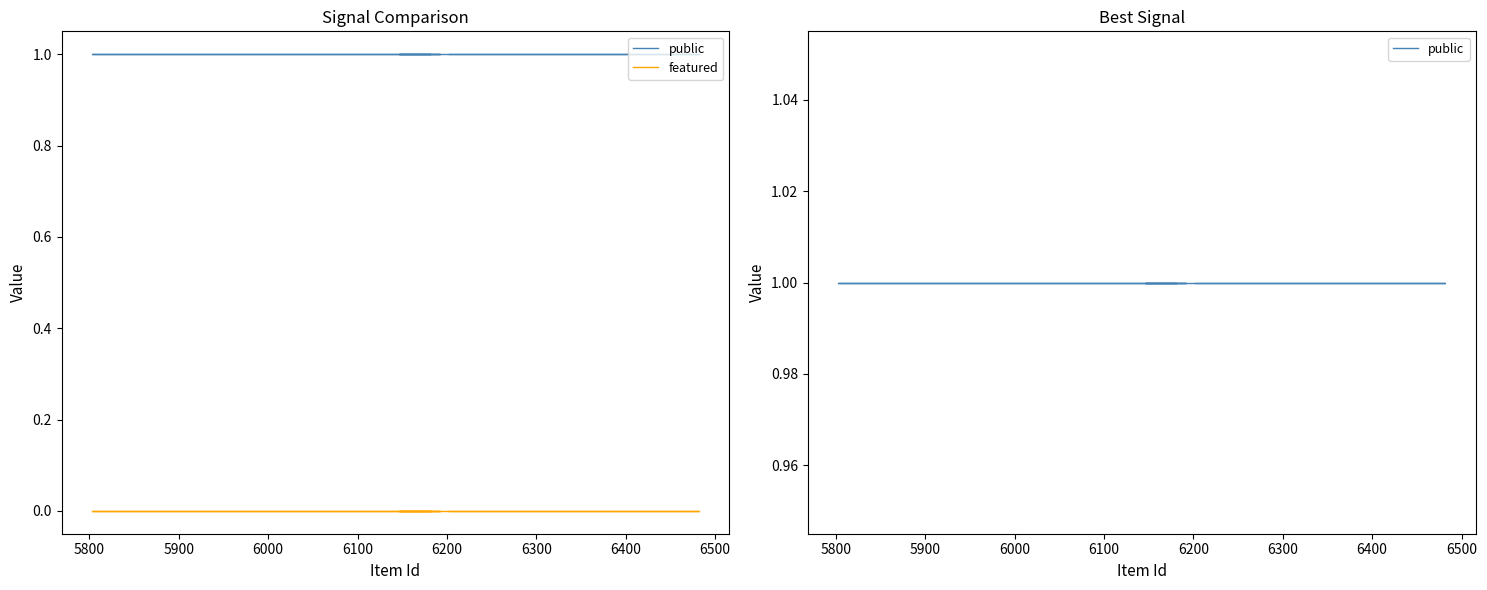

What is the highest value of the public series?

1